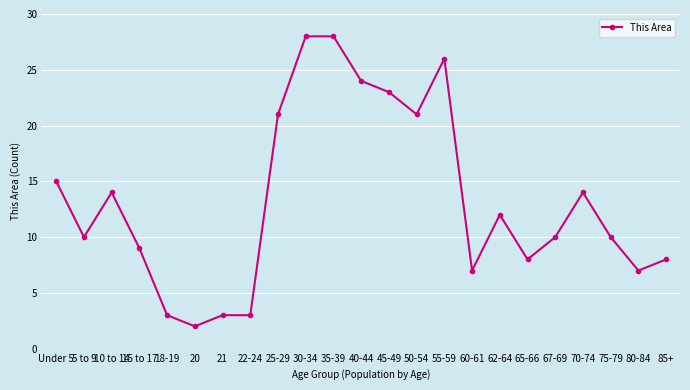

What is the average value?

13